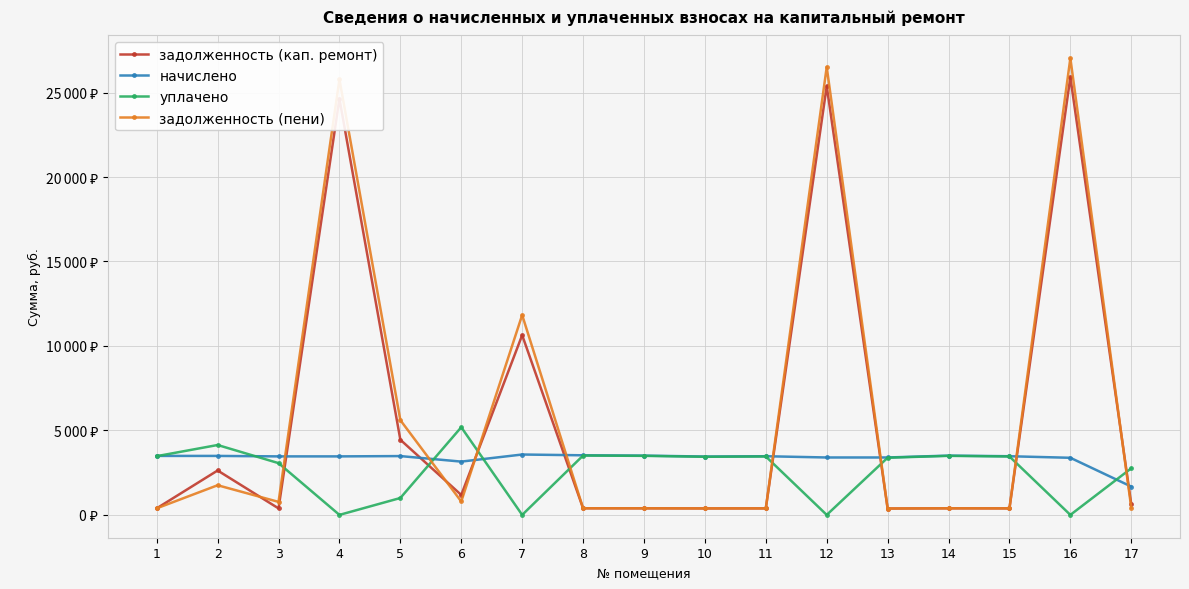

Does the chart have visible grid lines?

Yes